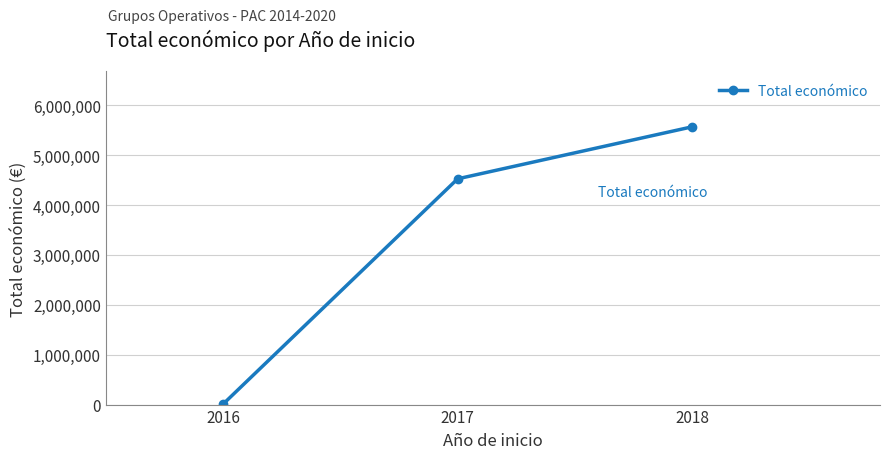

Between 2016 and 2018, which is larger?

2018